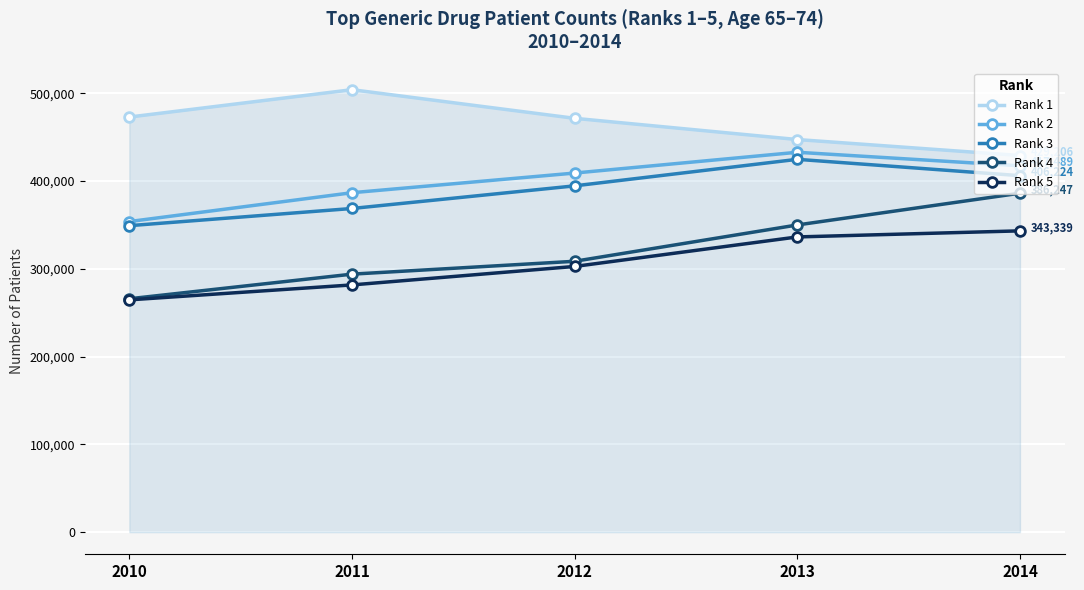

True or false: Rank 3 and Rank 1 cross at least once.

False